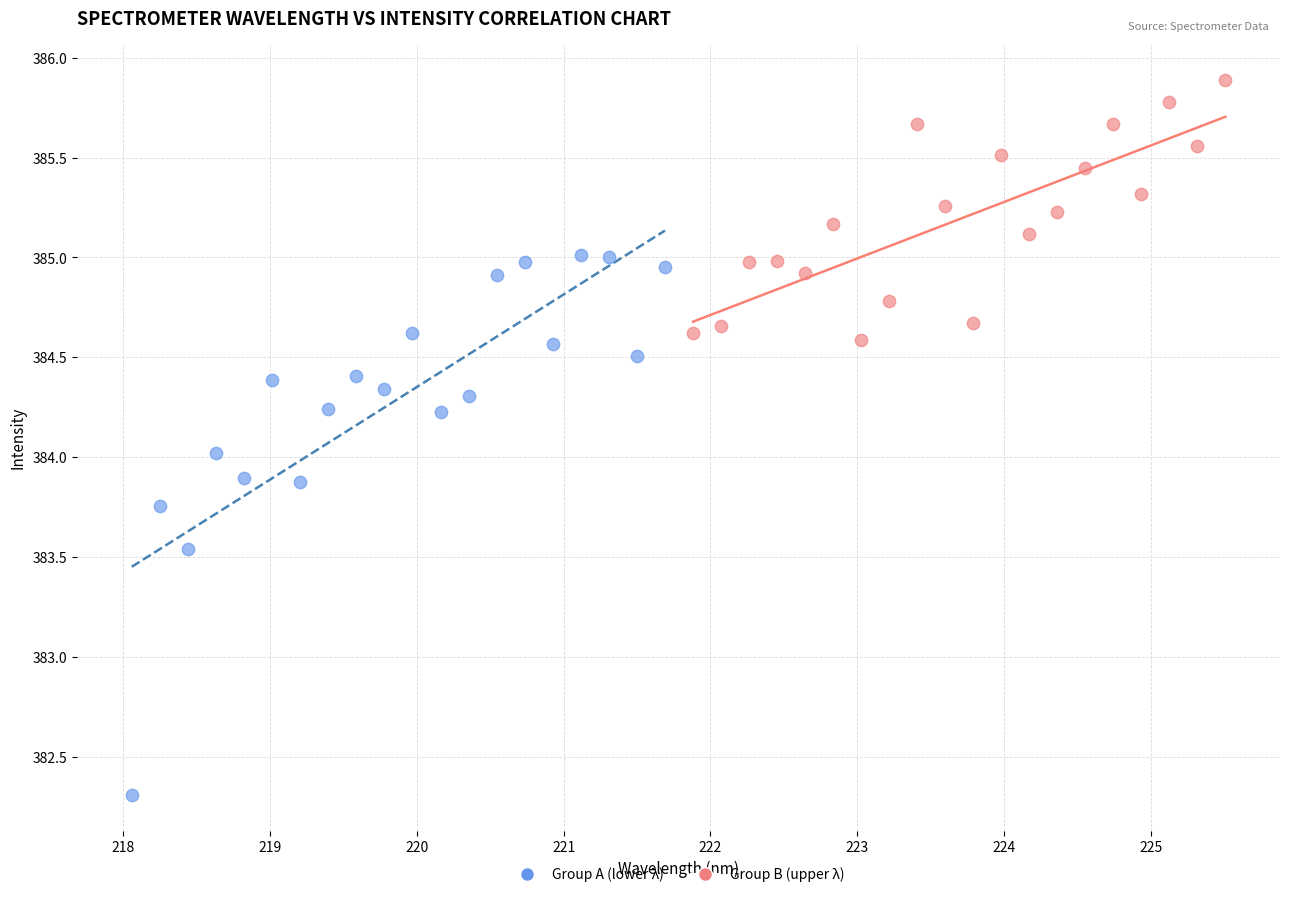

Which series has the largest Y range (max minus min)?

Group A (lower λ)